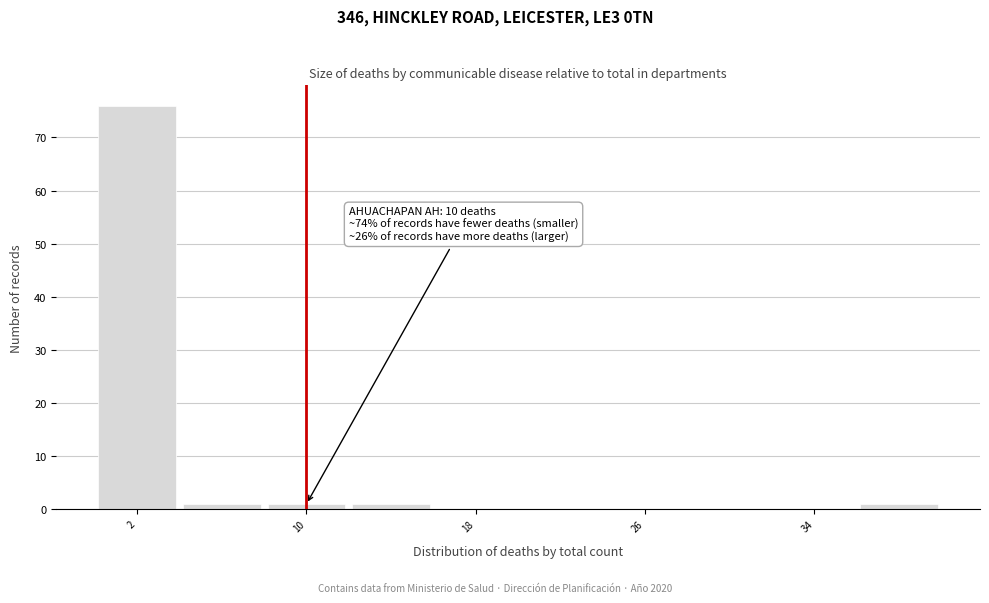

Over which range of the x-axis is the bar tallest?

0 to 4